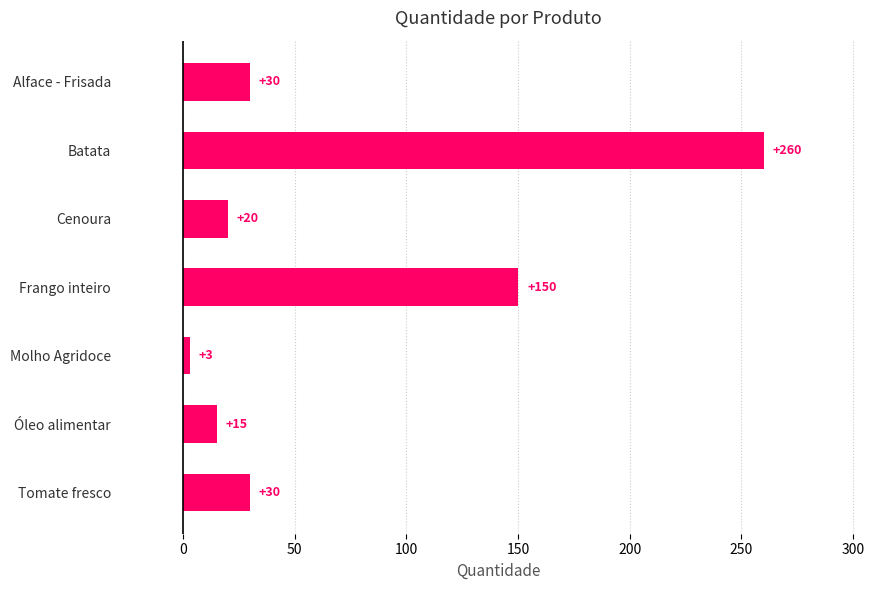

What is the label of the 5th bar from the top?

Molho Agridoce